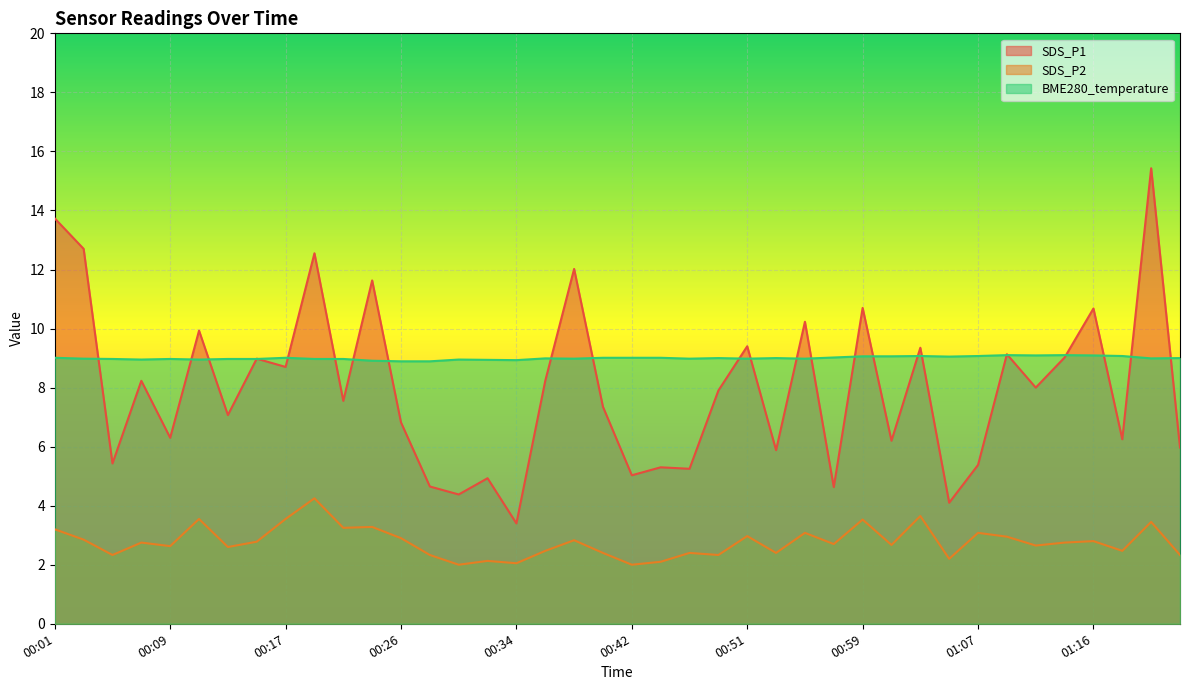

What are all the series names shown in the legend?

SDS_P1, SDS_P2, BME280_temperature